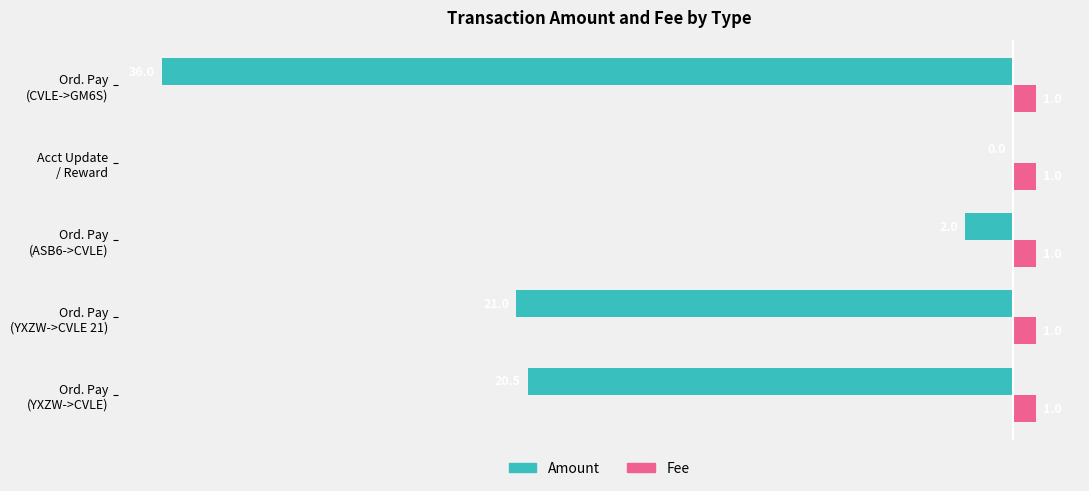

What is the maximum value shown in the chart?

1.0